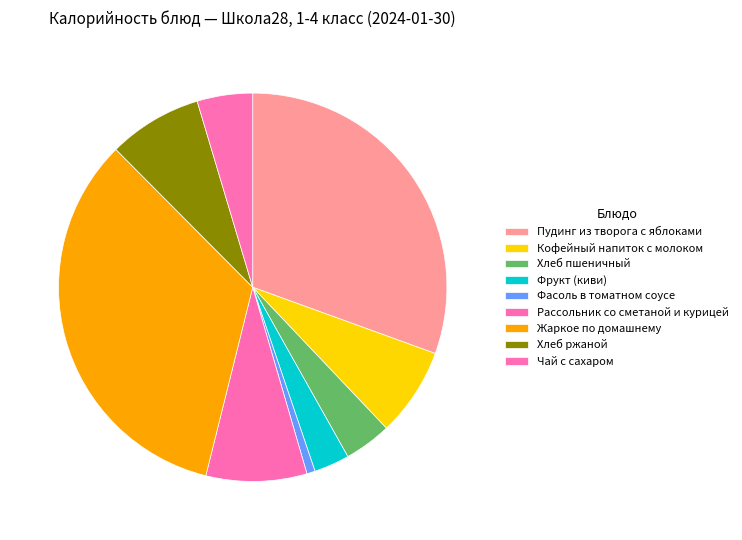

Which slice is the largest?

Жаркое по домашнему